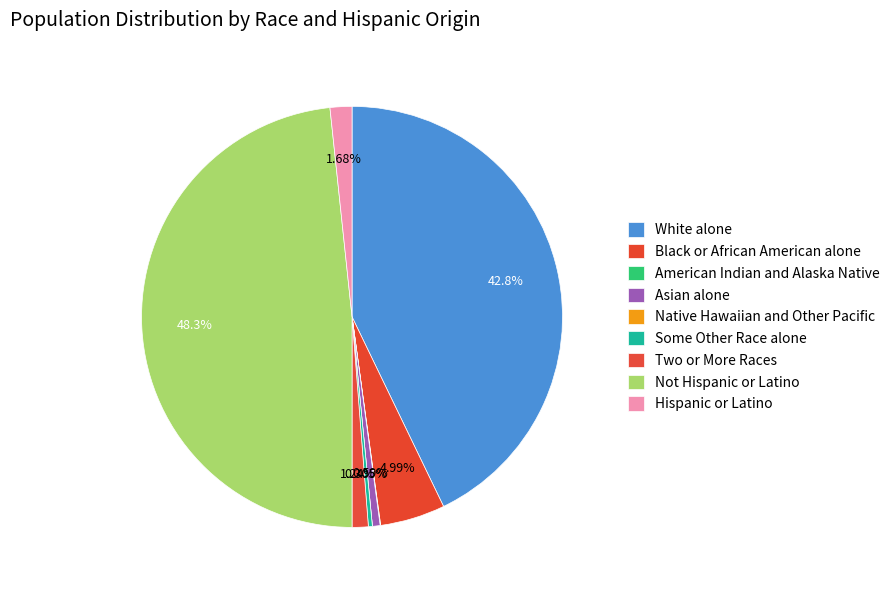

Count the number of slices in the pie.

9